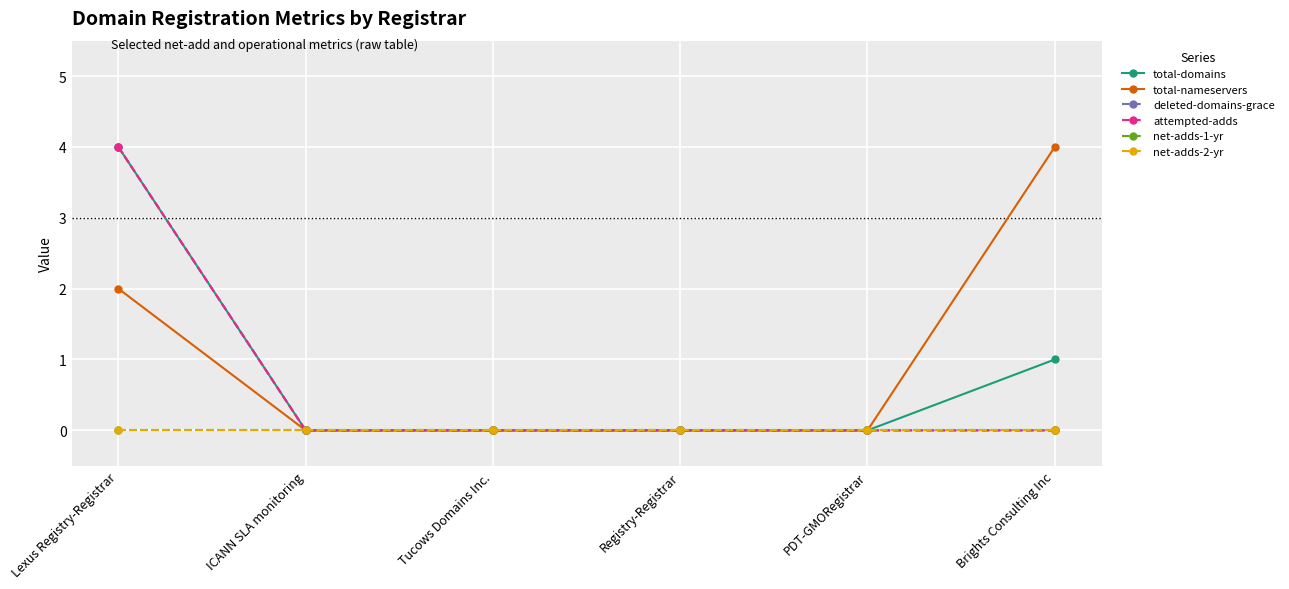

Reading left to right, transcribe all the data shown in this chart.

total-domains: Lexus Registry-Registrar=4	ICANN SLA monitoring=0	Tucows Domains Inc.=0	Registry-Registrar=0	PDT-GMORegistrar=0	Brights Consulting Inc=1
total-nameservers: Lexus Registry-Registrar=2	ICANN SLA monitoring=0	Tucows Domains Inc.=0	Registry-Registrar=0	PDT-GMORegistrar=0	Brights Consulting Inc=4
deleted-domains-grace: Lexus Registry-Registrar=4	ICANN SLA monitoring=0	Tucows Domains Inc.=0	Registry-Registrar=0	PDT-GMORegistrar=0	Brights Consulting Inc=0
attempted-adds: Lexus Registry-Registrar=4	ICANN SLA monitoring=0	Tucows Domains Inc.=0	Registry-Registrar=0	PDT-GMORegistrar=0	Brights Consulting Inc=0
net-adds-1-yr: Lexus Registry-Registrar=0	ICANN SLA monitoring=0	Tucows Domains Inc.=0	Registry-Registrar=0	PDT-GMORegistrar=0	Brights Consulting Inc=0
net-adds-2-yr: Lexus Registry-Registrar=0	ICANN SLA monitoring=0	Tucows Domains Inc.=0	Registry-Registrar=0	PDT-GMORegistrar=0	Brights Consulting Inc=0